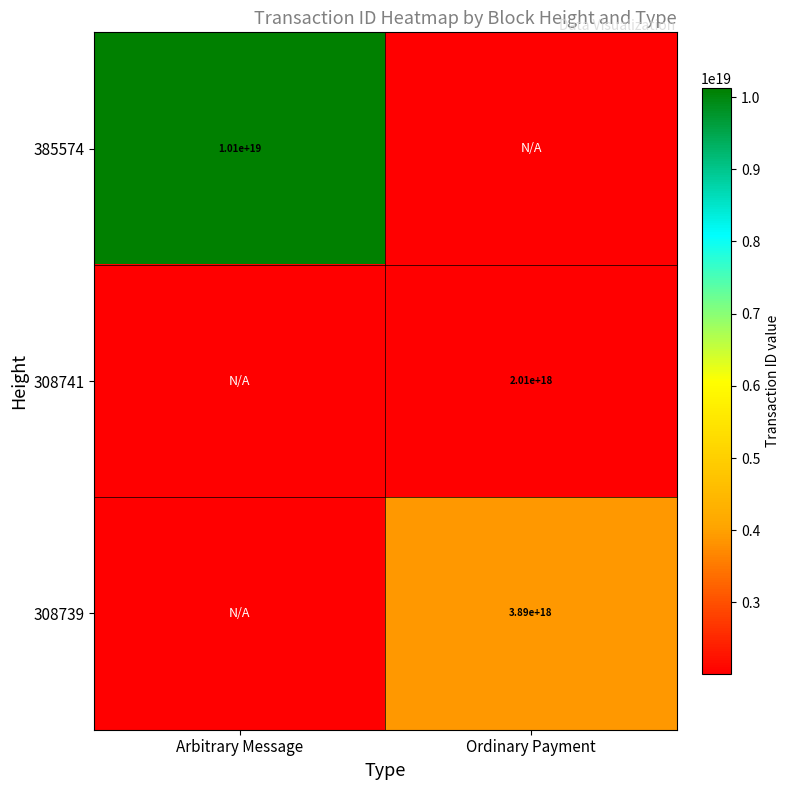

Which label corresponds to the largest value in the chart?

Arbitrary Message